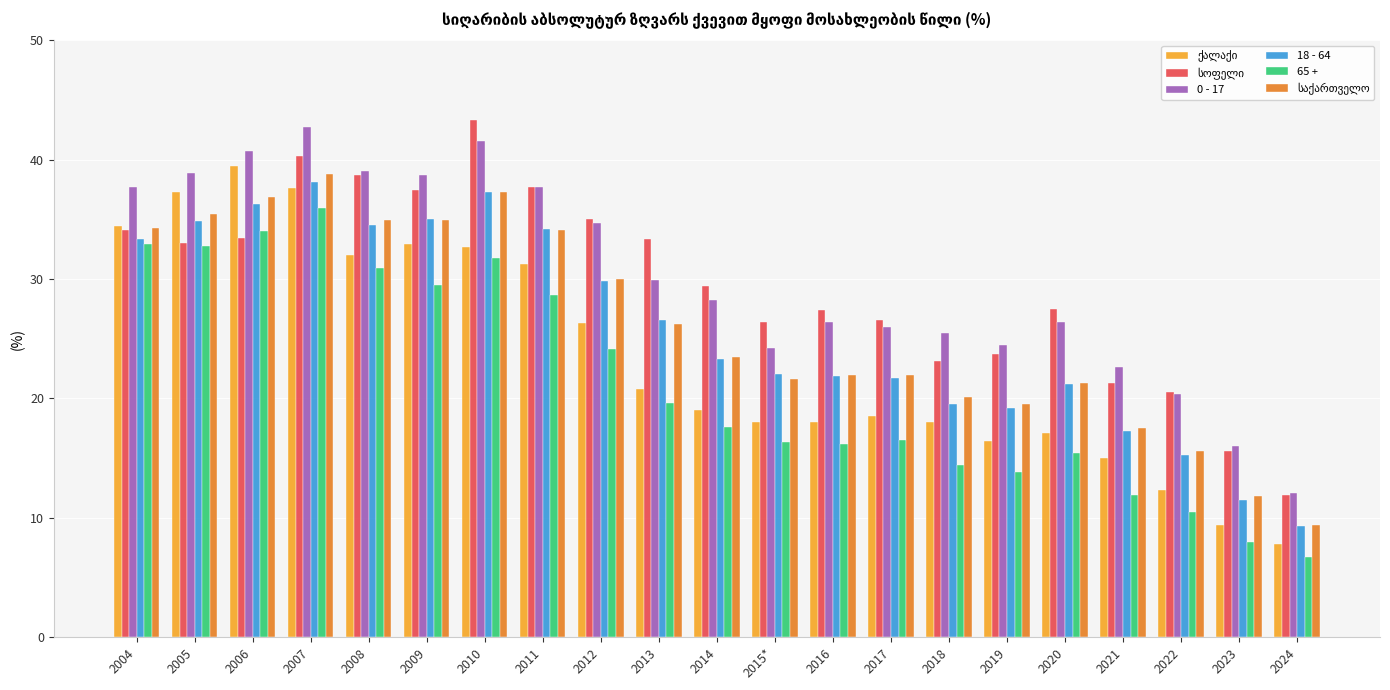

How many bars are there in total?

126